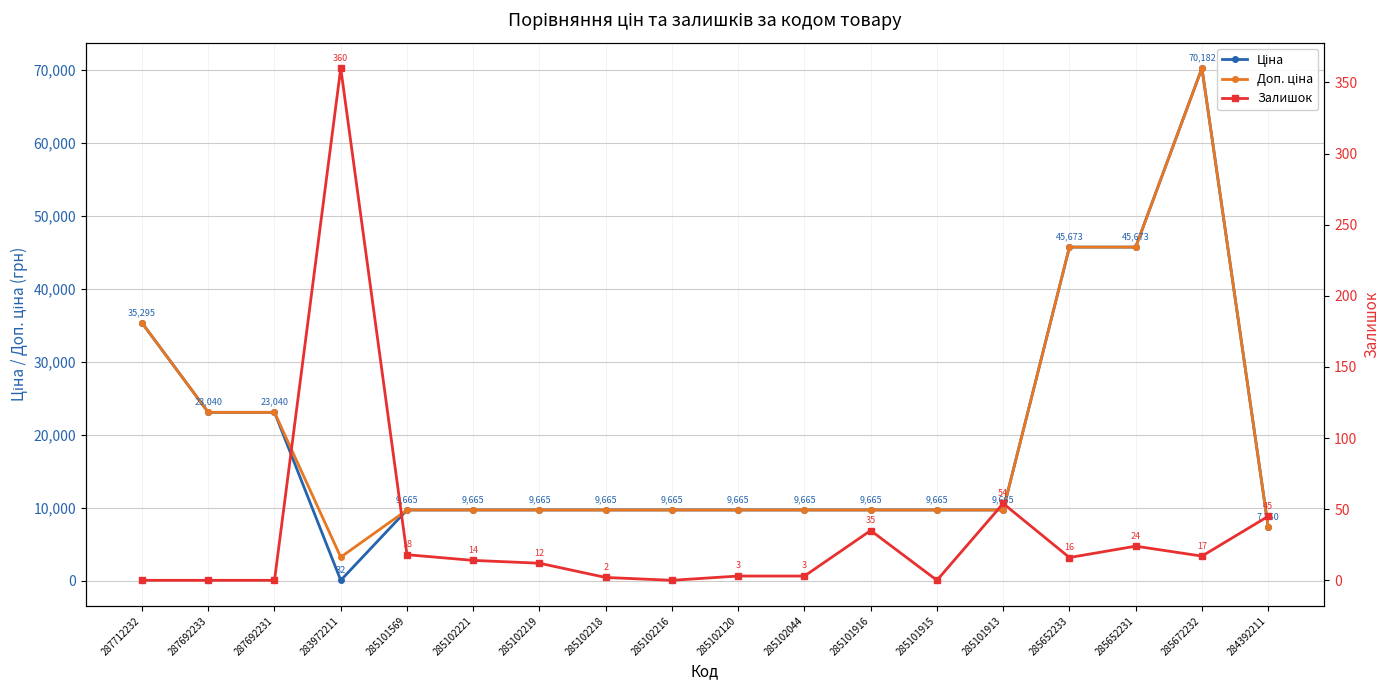

How many lines are shown in the chart?

3